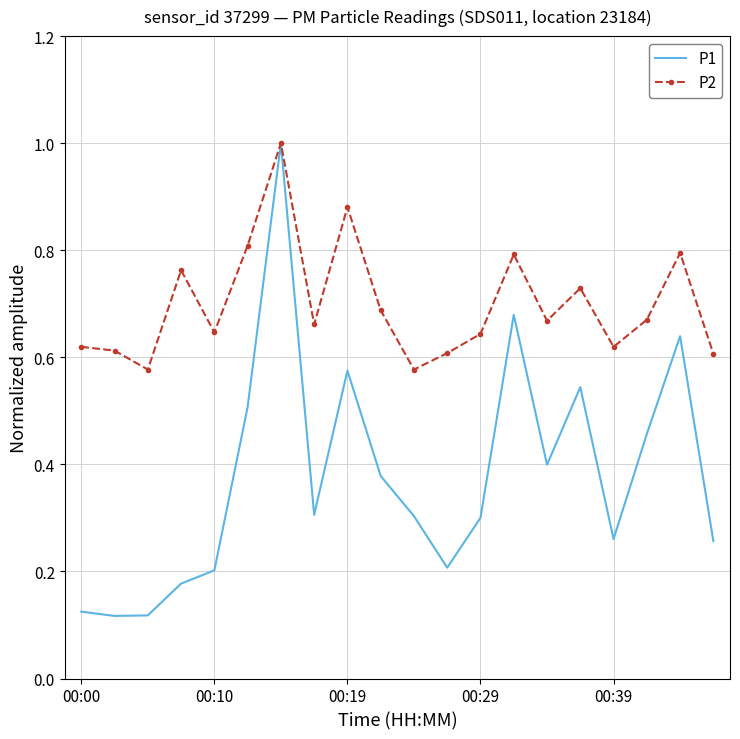

List the series in order of their overall mean, lowest first.

P1, P2